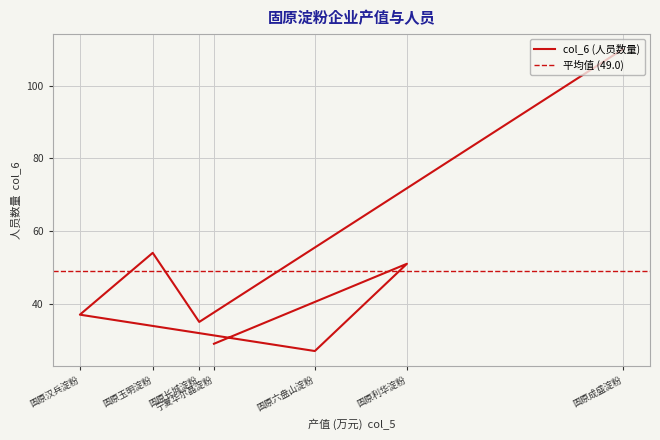

How many values are below 37?

3